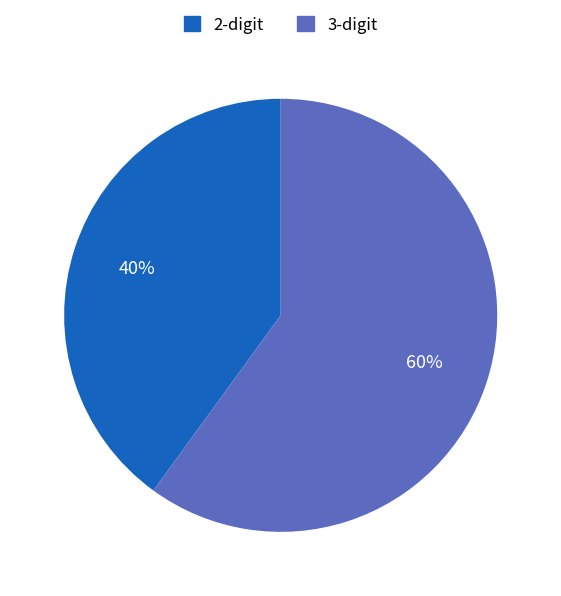

Which slice represents more than half of the pie?

3-digit